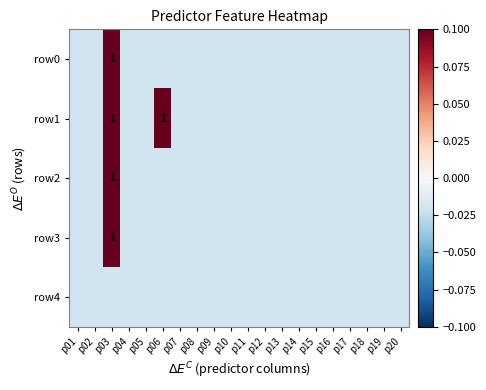

How many categories are shown in the chart?

20